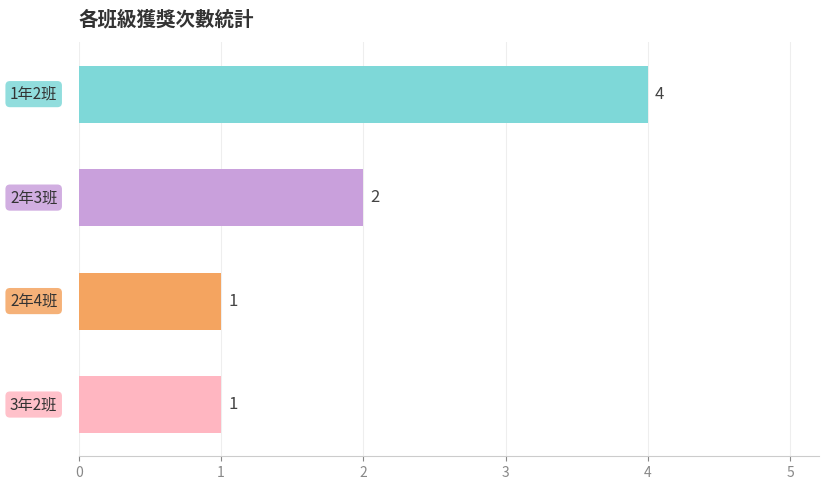

What is the maximum value shown in the chart?

4